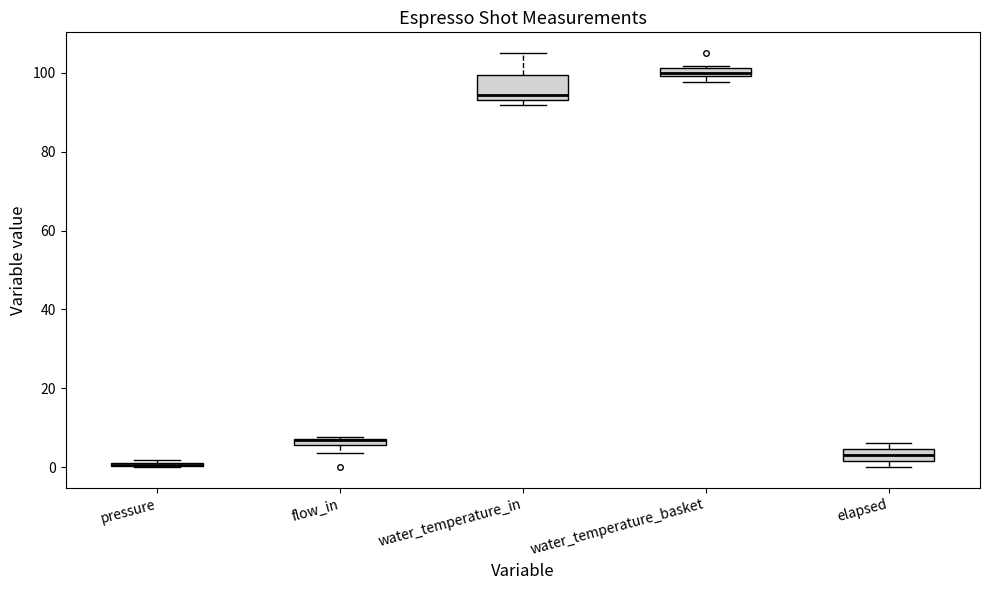

Comparing the boxes themselves (not the whiskers), which one is the tallest?

water_temperature_in